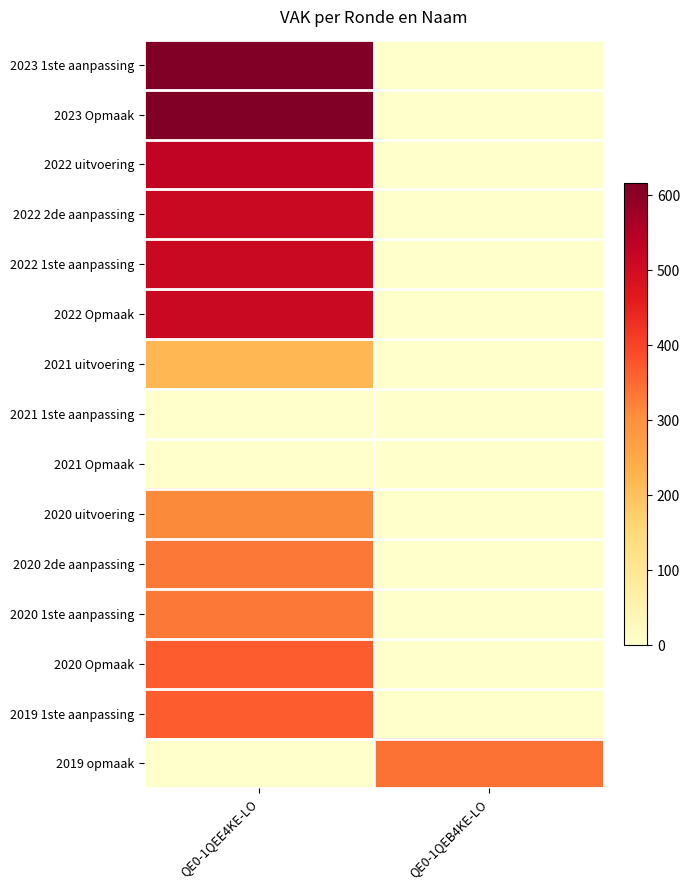

Count the number of categories in the chart.

2